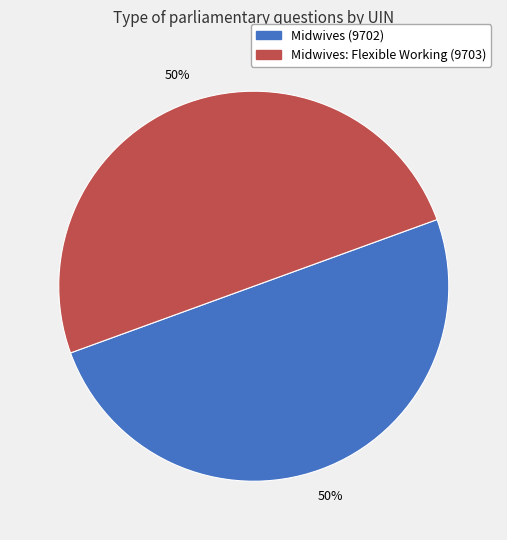

The Midwives: Flexible Working (9703) slice represents 50% of the pie. True or false?

True